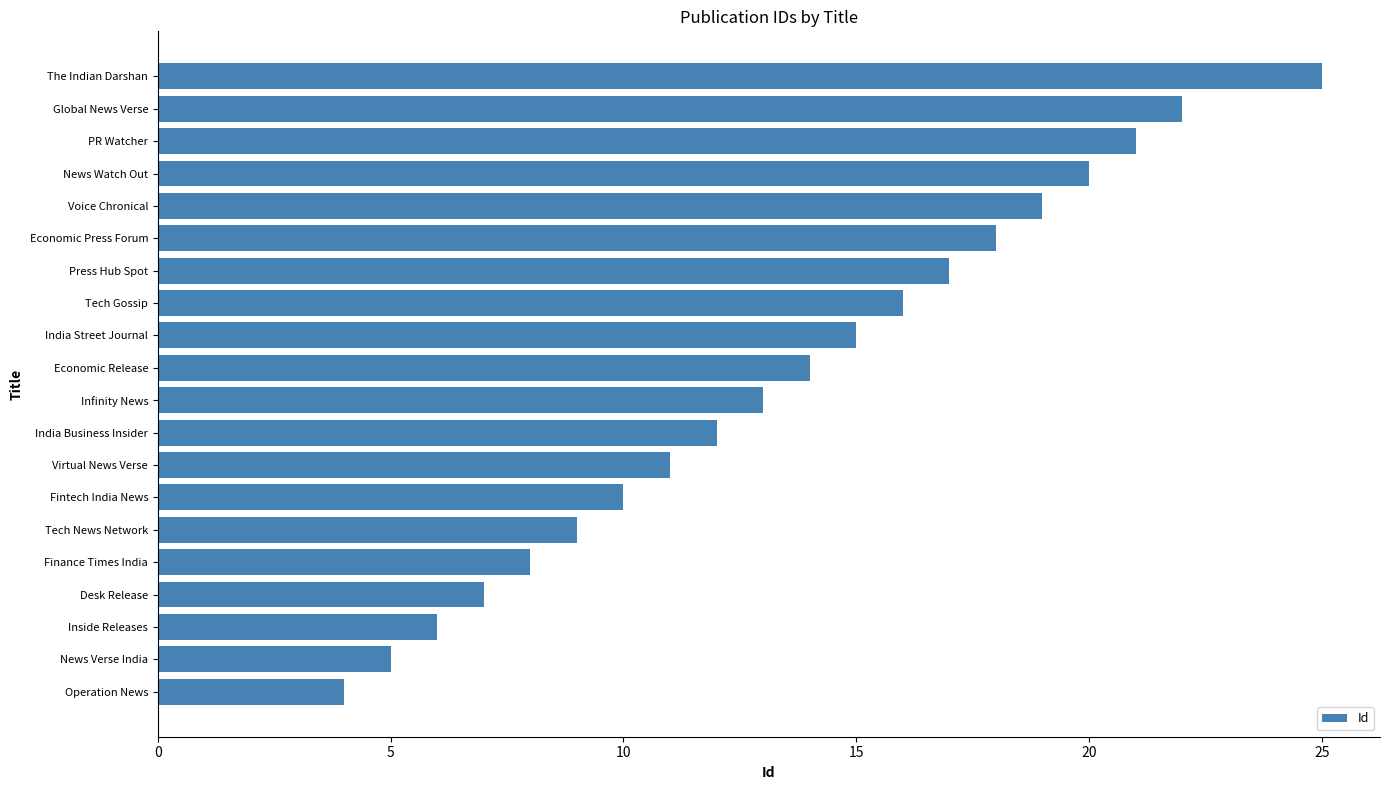

Which category has the lowest value across all series?

Operation News